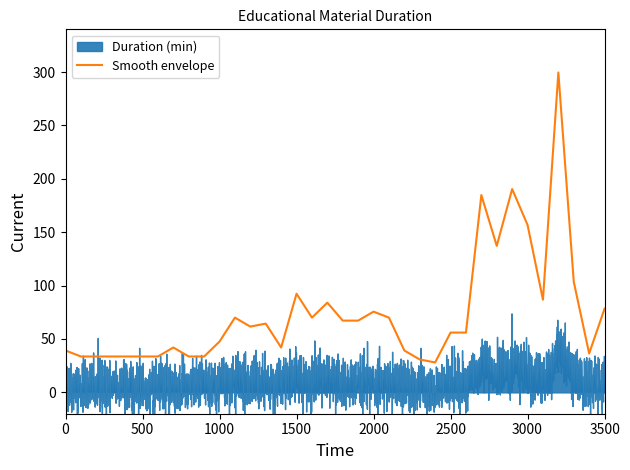

Reading right to left, what are all the values shown in this chart?

78.4	36.4	103.6	299.6	86.8	156.8	190.4	137.2	184.8	56.0	56.0	28.0	30.8	39.2	70.0	75.6	67.2	67.2	84.0	70.0	92.4	42.0	64.4	61.6	70.0	47.6	33.6	33.6	42.0	33.6	33.6	33.6	33.6	33.6	33.6	39.2